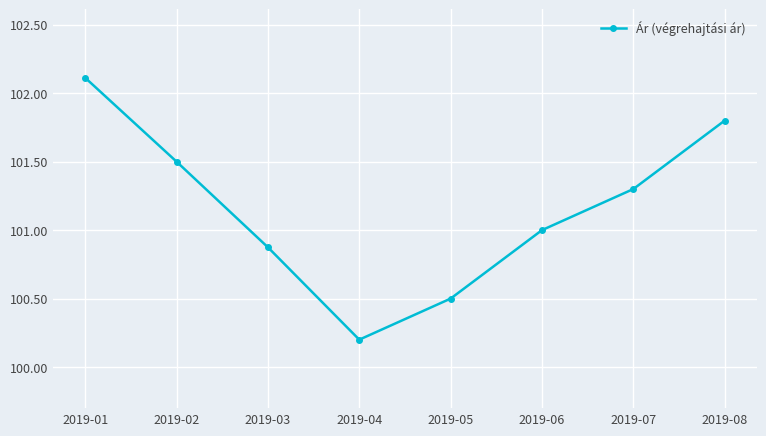

Read the value at 2019-06.

101.0